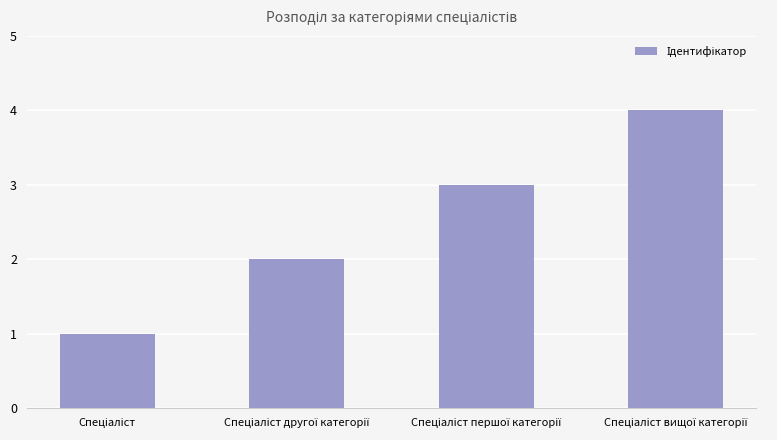

What is the sum of all values?

10